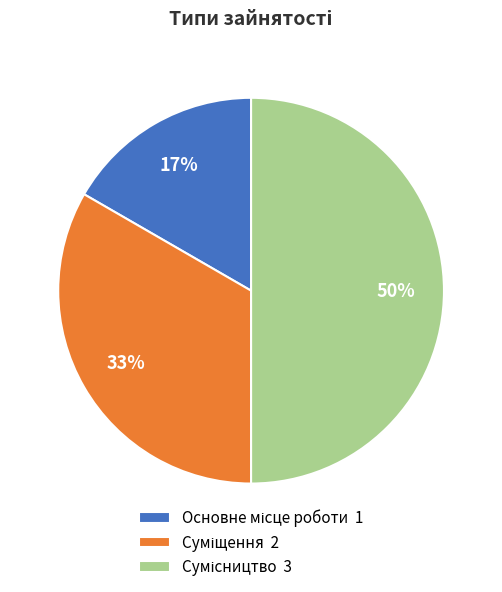

Count the number of slices in the pie.

3